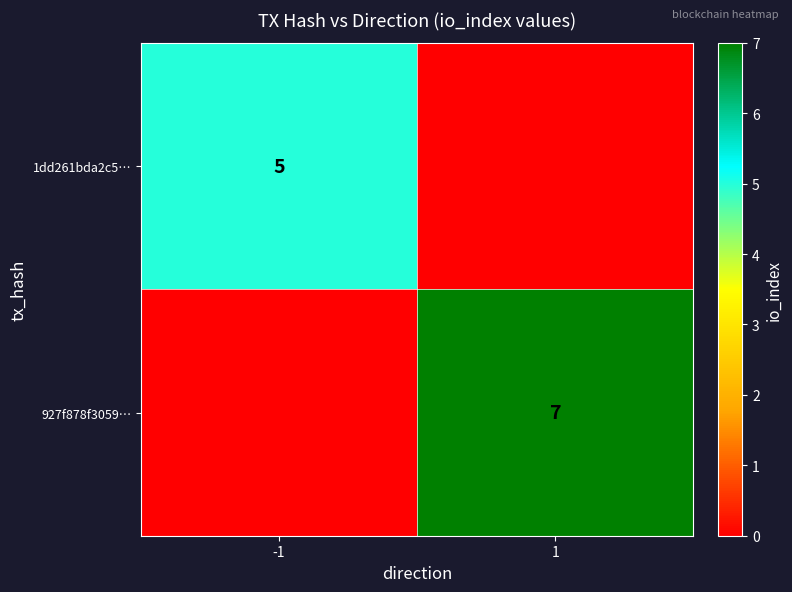

Is it true that 927f878f3059… equals 7 at 1?

True